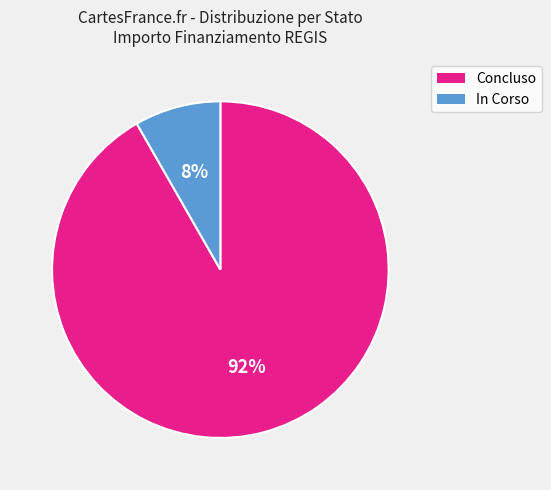

True or false: Concluso accounts for 77% of the total.

False